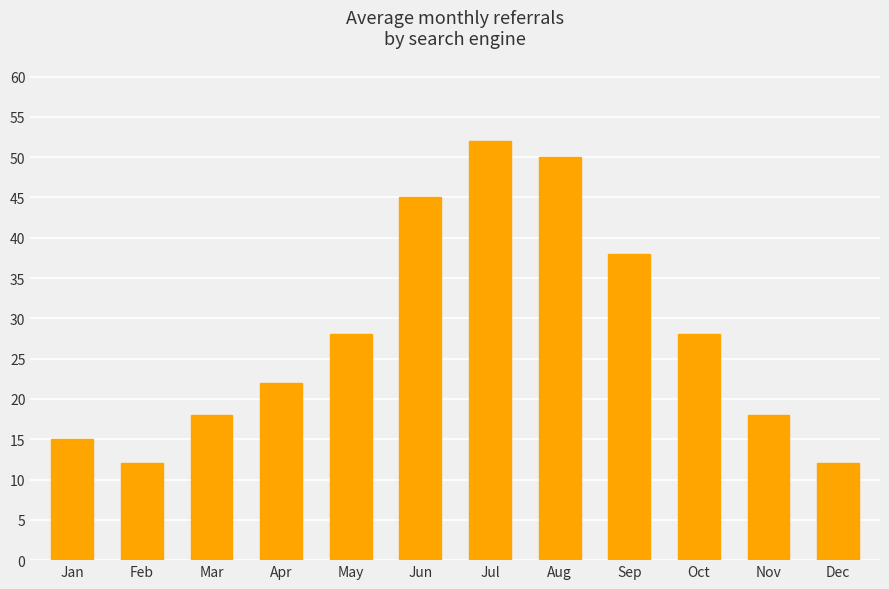

What is the difference between the second highest and second lowest values?

38